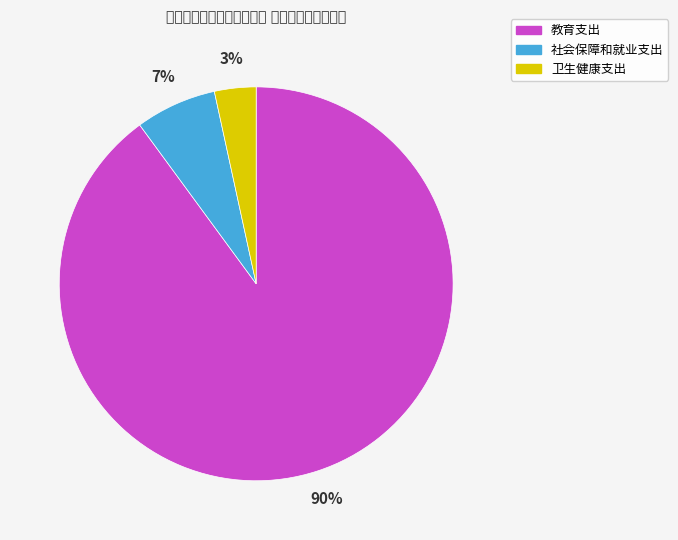

Do 教育支出 and 社会保障和就业支出 together represent more than half of the pie?

Yes